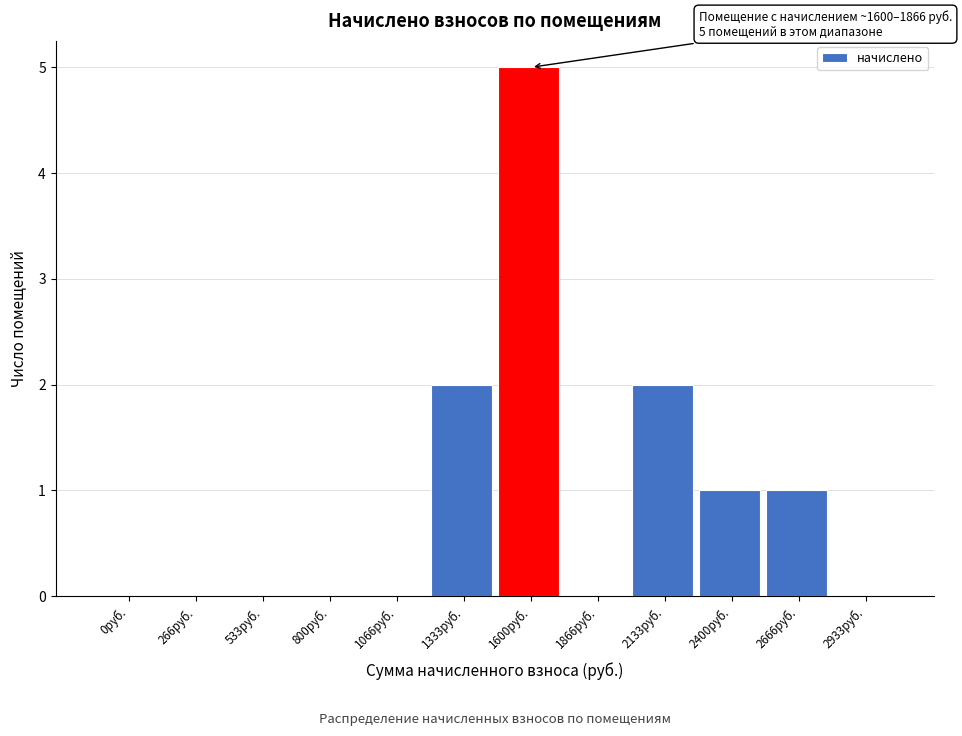

Reading left to right, extract all data points from this chart.

0руб.=0	266руб.=0	533руб.=0	800руб.=0	1066руб.=0	1333руб.=2	1600руб.=5	1866руб.=0	2133руб.=2	2400руб.=1	2666руб.=1	2933руб.=0